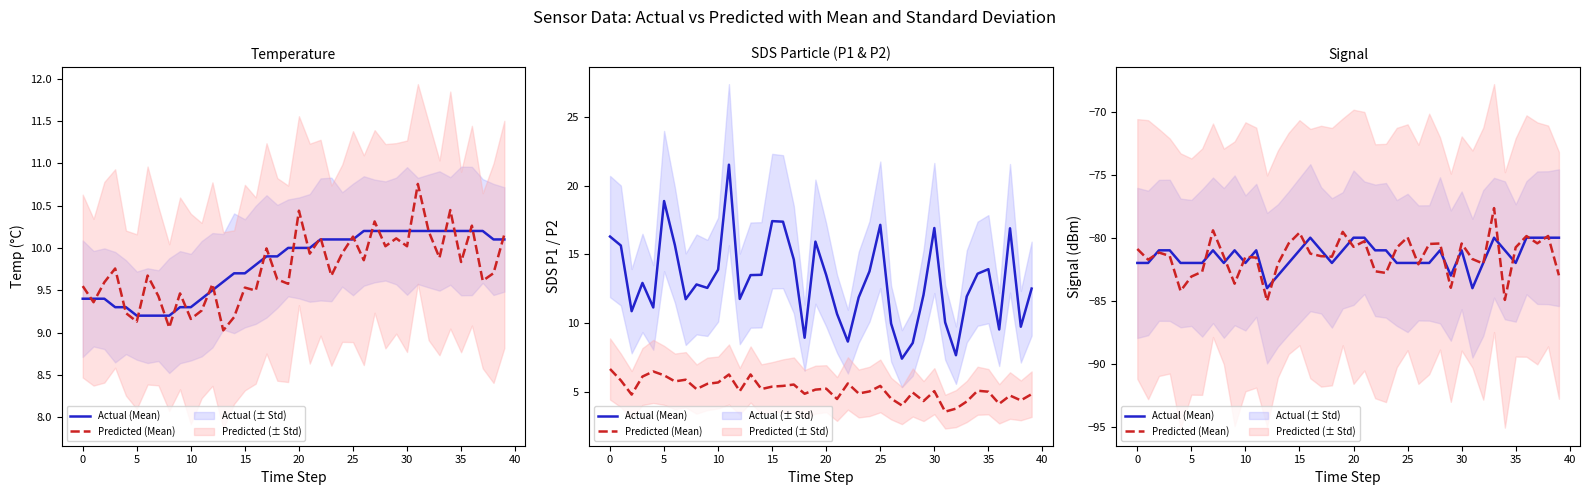

What is the difference between the maximum and minimum values in the Actual (Mean) series?

4.0